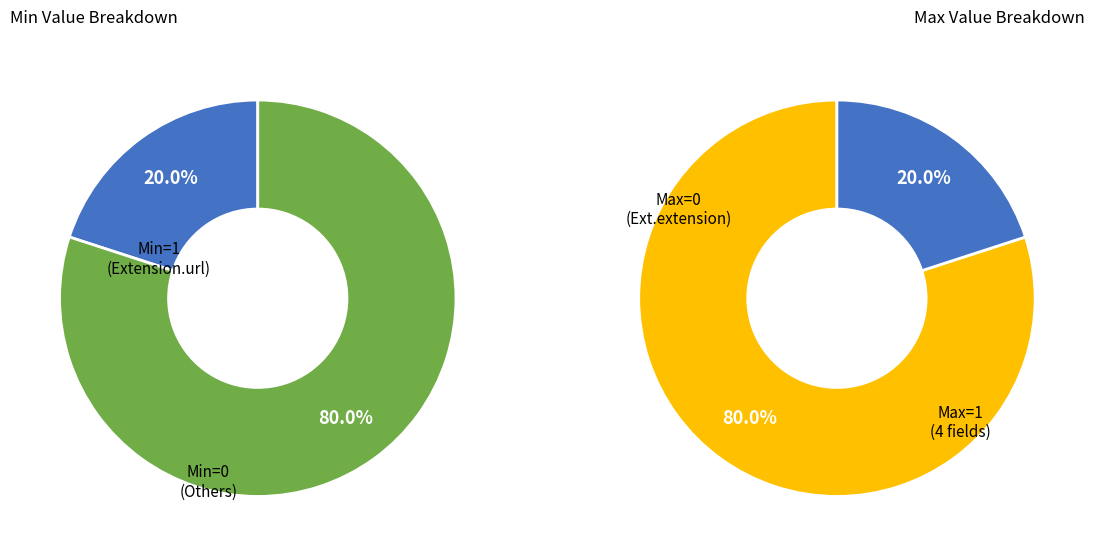

Which slice is the smallest?

Extension